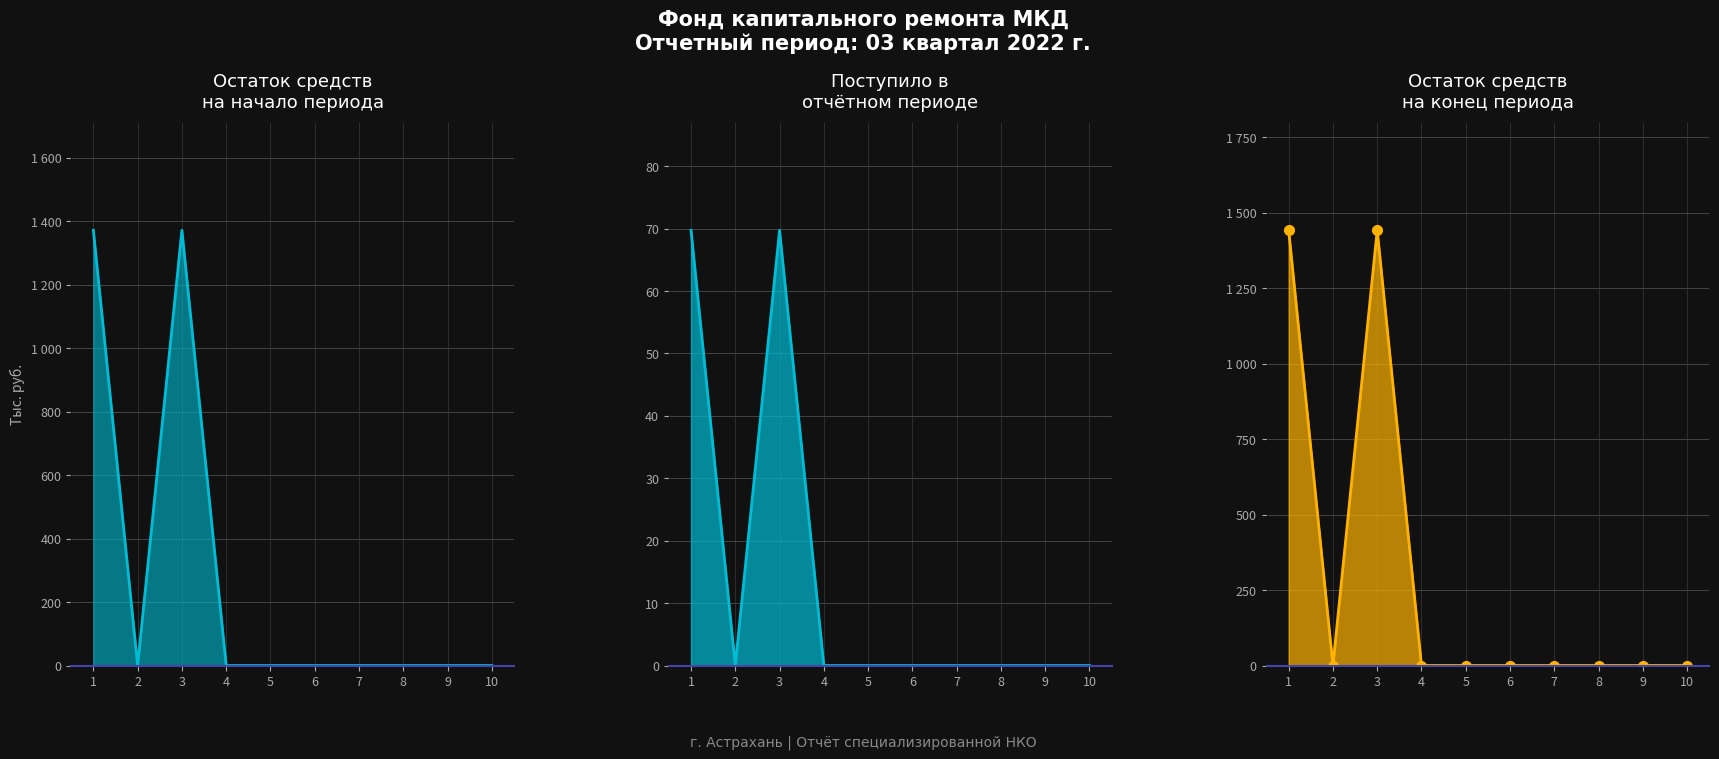

Which series has the widest spread of values?

Остаток на конец